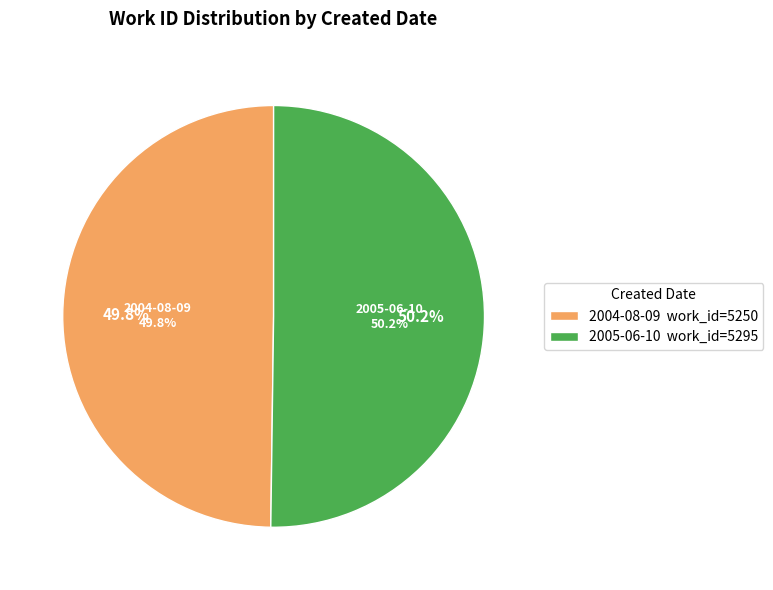

Rank the categories by value from lowest to highest.

2004-08-09, 2005-06-10